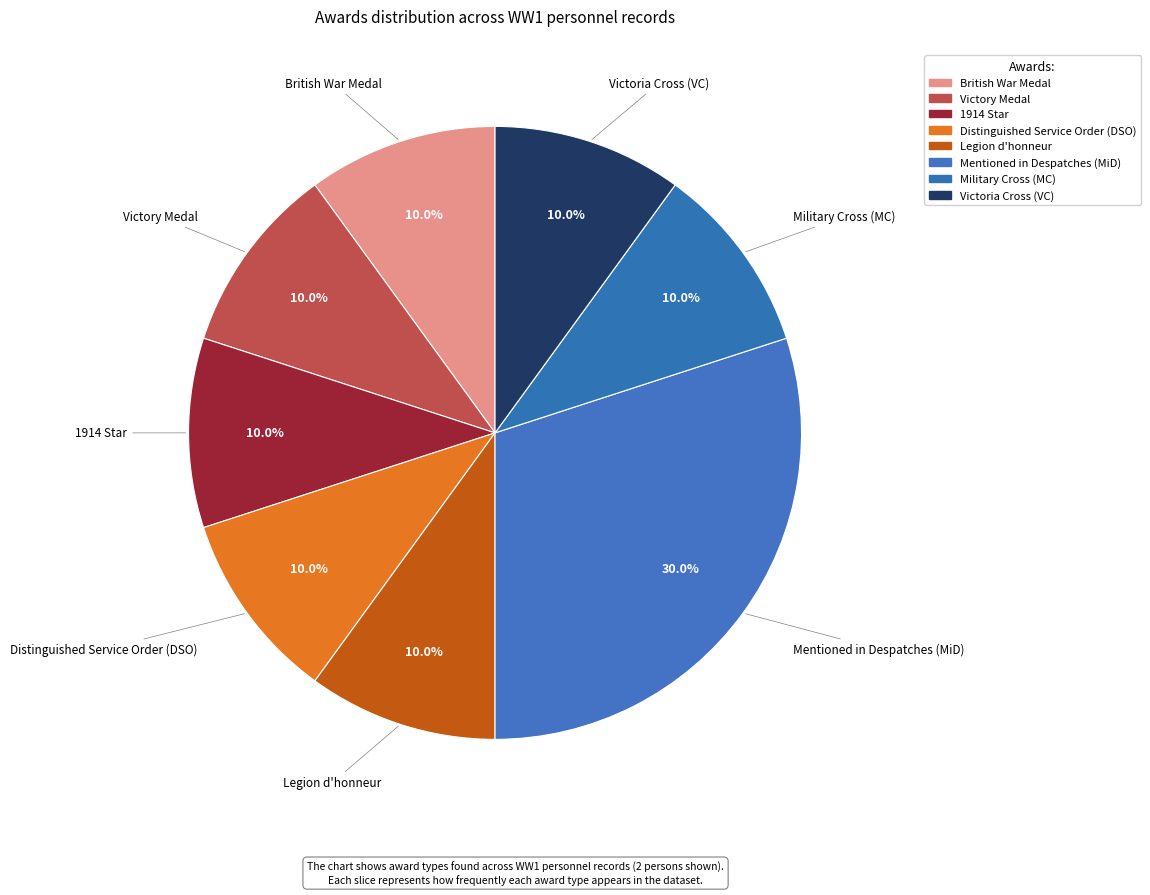

To the nearest percent, what is the combined percentage of Legion d'honneur and Military Cross (MC)?

20%